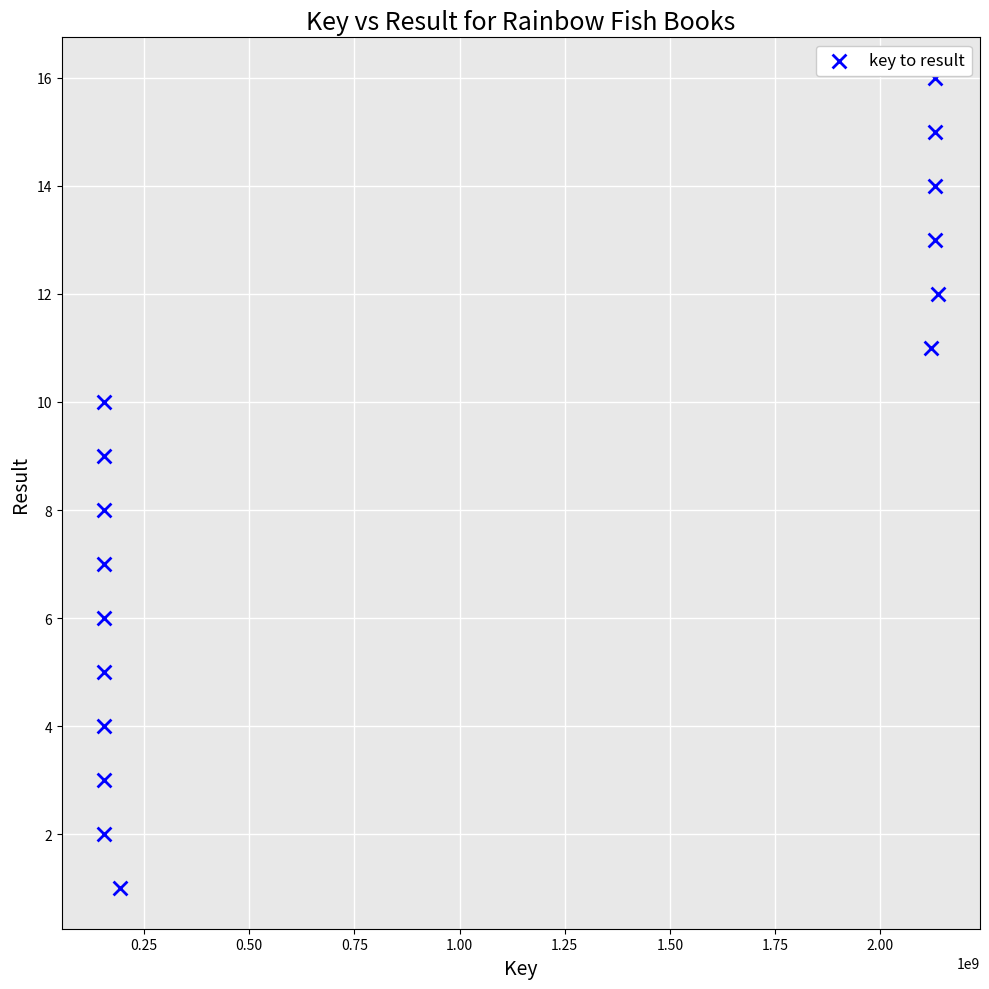

What is the range of X values (max minus min)?

1984011864